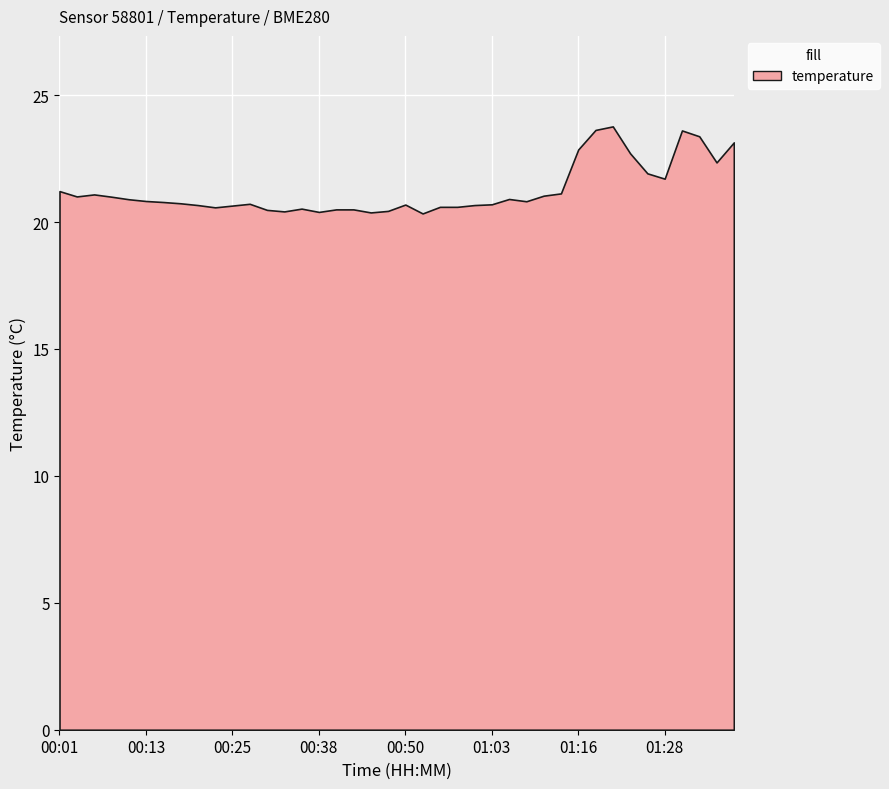

Where is the data nearest to the value 22?

01:26